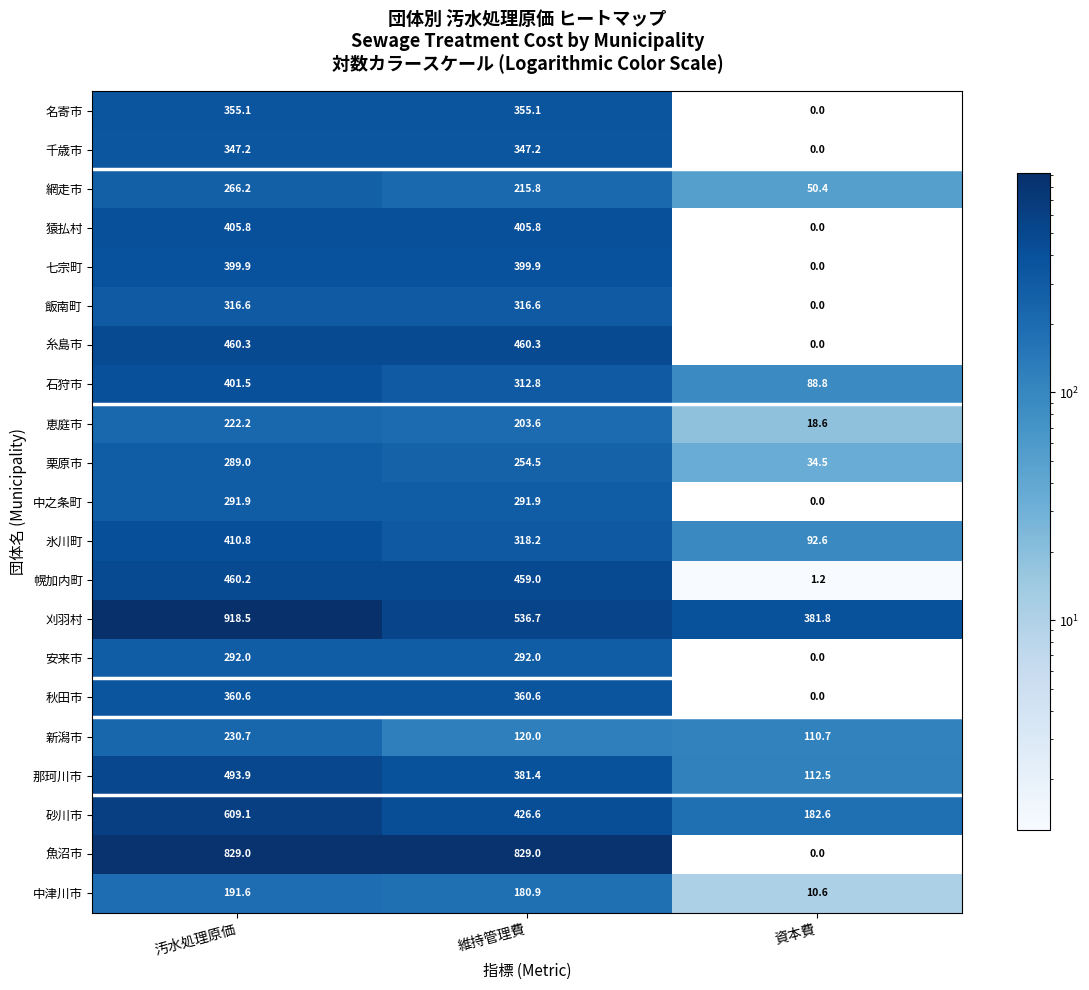

What is the highest value of the 氷川町 series?

410.8